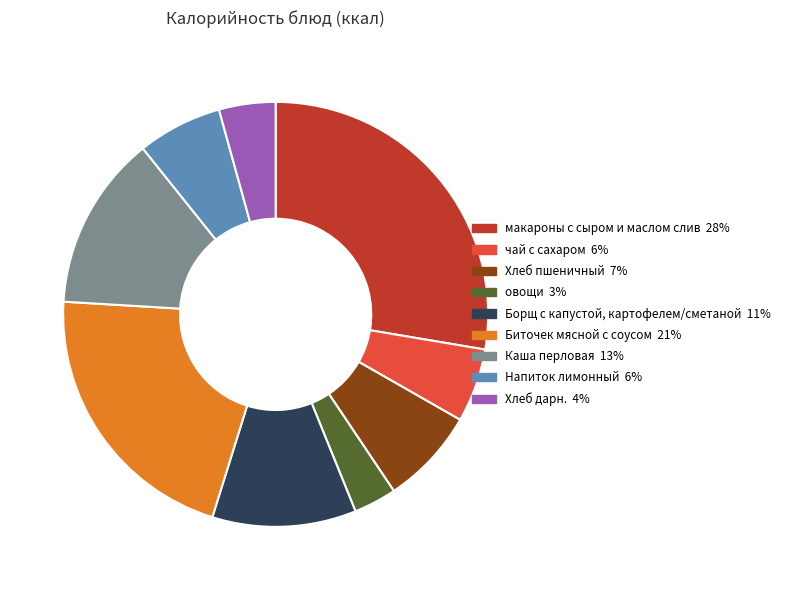

Rank the categories by value from highest to lowest.

макароны с сыром и маслом слив, Биточек мясной с соусом, Каша перловая, Борщ с капустой, картофелем/сметаной, Хлеб пшеничный, Напиток лимонный, чай с сахаром, Хлеб дарн., овощи